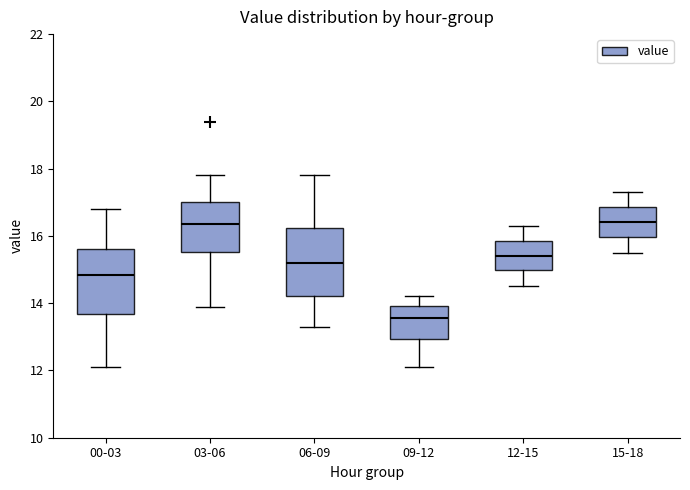

Where does the median line of the box for 00-03 sit on the y-axis? The values are not printed on the chart, so give them approximately, as read against the axis.

14.8